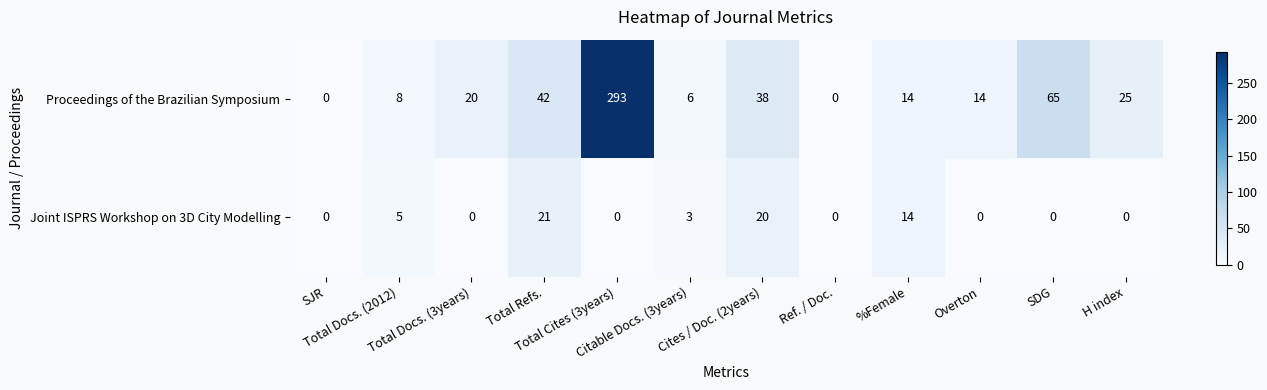

How many values in Proceedings of the Brazilian Symposium are above zero?

10